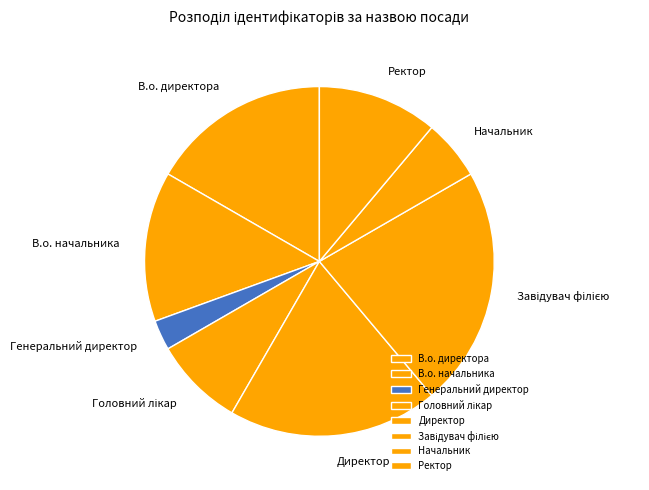

The Ректор slice represents 21% of the pie. True or false?

False